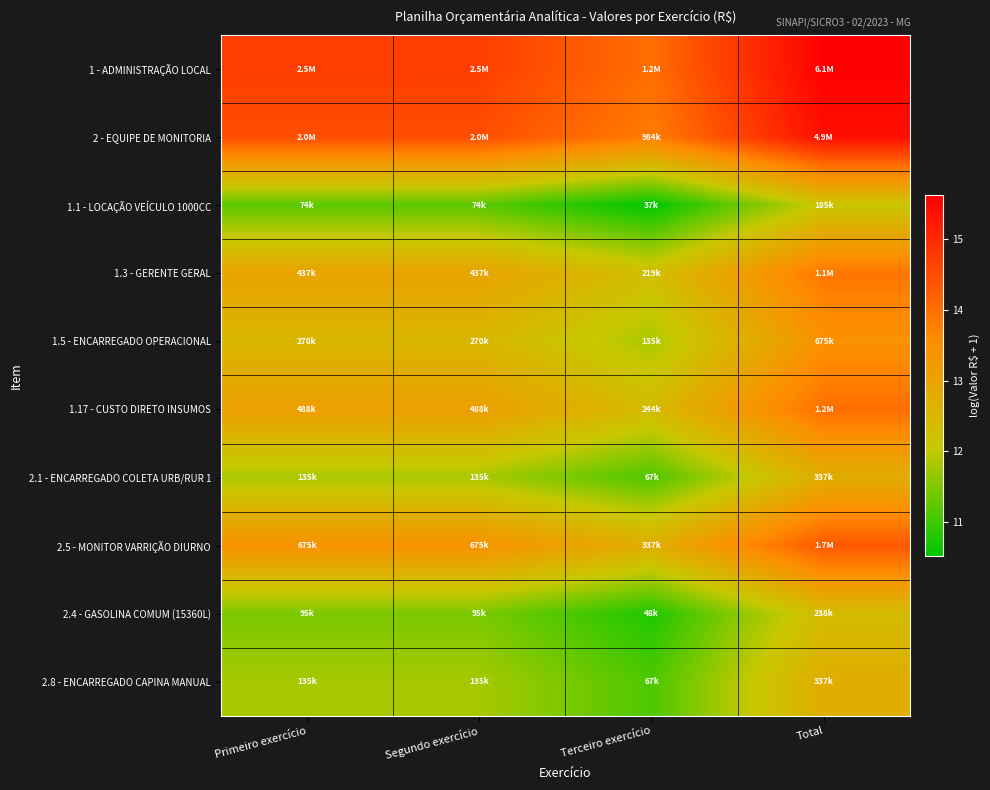

Reading left to right, transcribe all the data shown in this chart.

1 - ADMINISTRAÇÃO LOCAL: Primeiro exercício=14.7	Segundo exercício=14.7	Terceiro exercício=14.0	Total=15.6
2 - EQUIPE DE MONITORIA: Primeiro exercício=14.5	Segundo exercício=14.5	Terceiro exercício=13.8	Total=15.4
1.1 - LOCAÇÃO VEÍCULO 1000CC: Primeiro exercício=11.2	Segundo exercício=11.2	Terceiro exercício=10.5	Total=12.1
1.3 - GERENTE GERAL: Primeiro exercício=13.0	Segundo exercício=13.0	Terceiro exercício=12.3	Total=13.9
1.5 - ENCARREGADO OPERACIONAL: Primeiro exercício=12.5	Segundo exercício=12.5	Terceiro exercício=11.8	Total=13.4
1.17 - CUSTO DIRETO INSUMOS: Primeiro exercício=13.1	Segundo exercício=13.1	Terceiro exercício=12.4	Total=14.0
2.1 - ENCARREGADO COLETA URB/RUR 1: Primeiro exercício=11.8	Segundo exercício=11.8	Terceiro exercício=11.1	Total=12.7
2.5 - MONITOR VARRIÇÃO DIURNO: Primeiro exercício=13.4	Segundo exercício=13.4	Terceiro exercício=12.7	Total=14.3
2.4 - GASOLINA COMUM (15360L): Primeiro exercício=11.5	Segundo exercício=11.5	Terceiro exercício=10.8	Total=12.4
2.8 - ENCARREGADO CAPINA MANUAL: Primeiro exercício=11.8	Segundo exercício=11.8	Terceiro exercício=11.1	Total=12.7